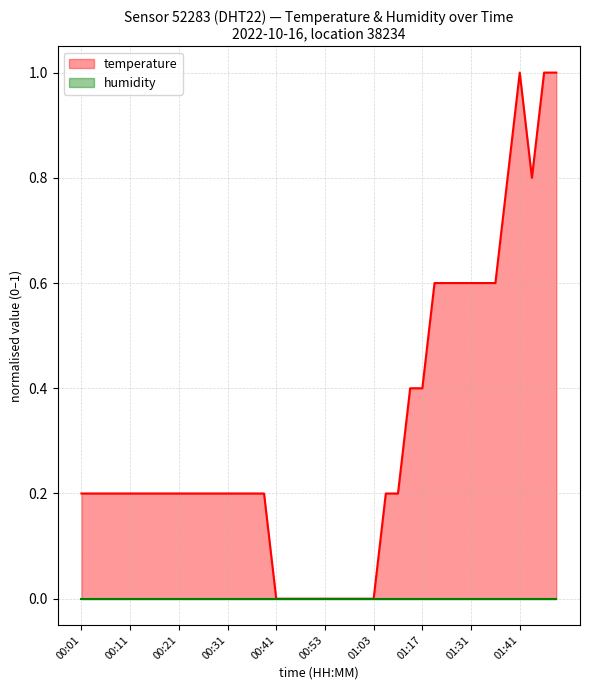

How many lines are shown in the chart?

2